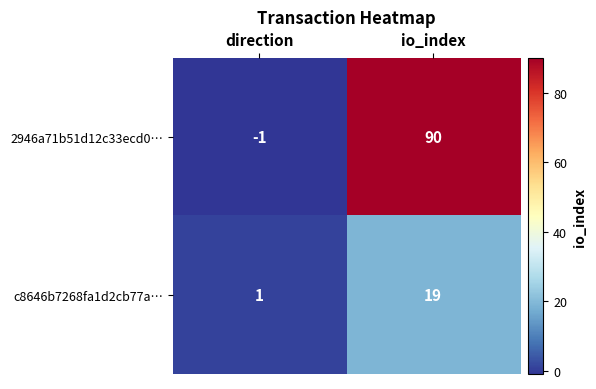

List the series in order of their peak value, highest first.

2946a71b51d12c33ecd0…, c8646b7268fa1d2cb77a…